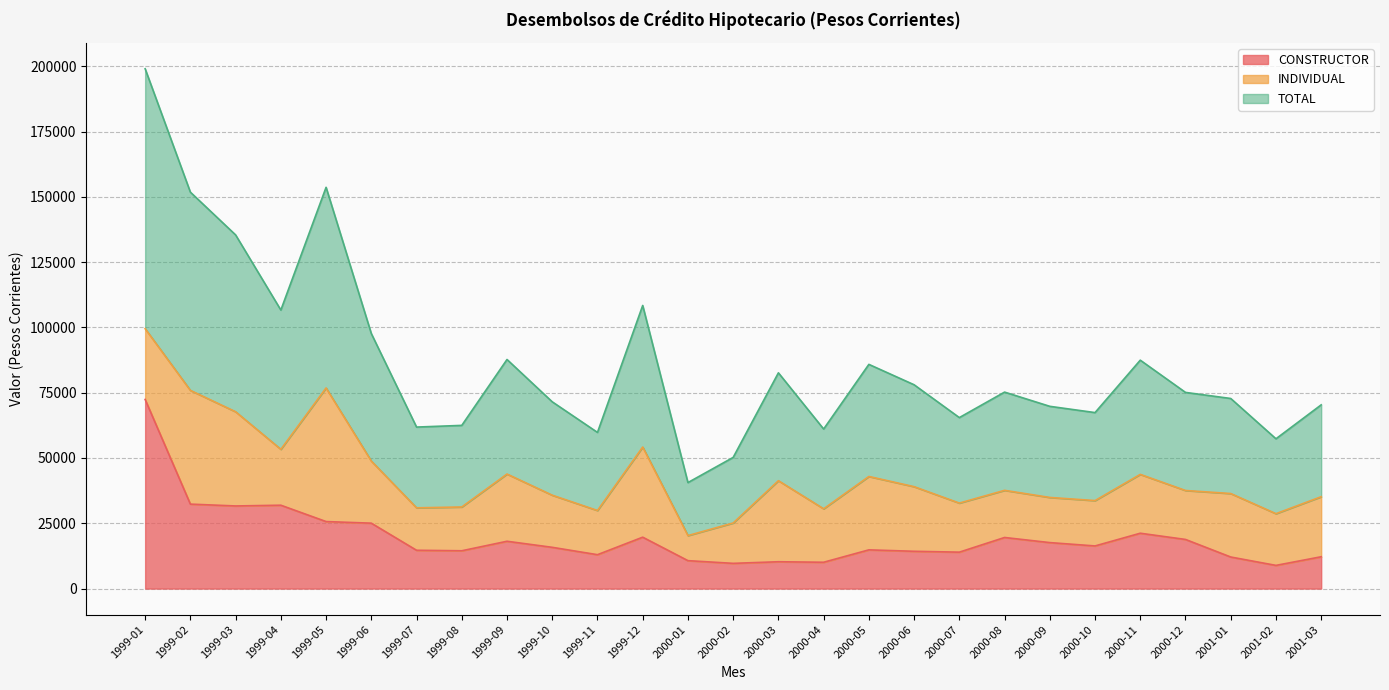

What is the greatest value displayed?

199022.0